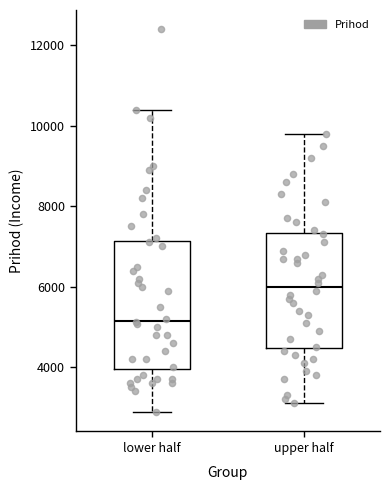

Where does the lower whisker of the box for lower half end on the y-axis? The values are not printed on the chart, so give them approximately, as read against the axis.

2800